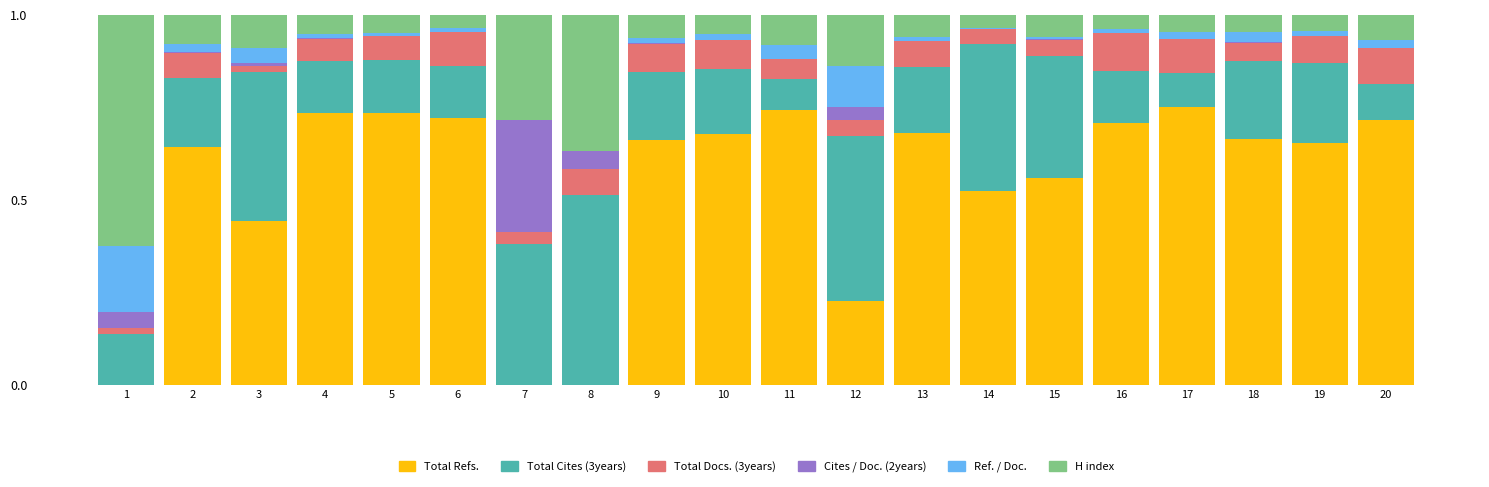

Count the number of data series in this chart.

6